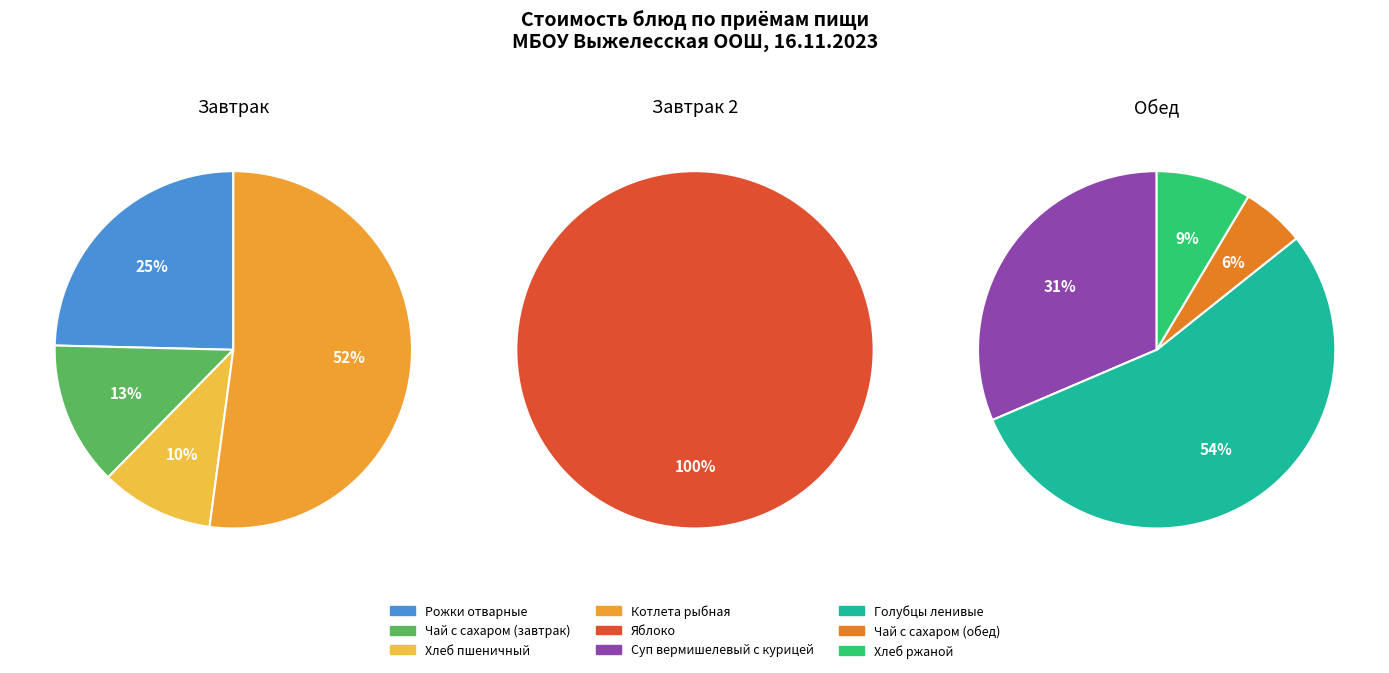

Which category has the smallest portion of the pie?

Чай с сахаром (обед)